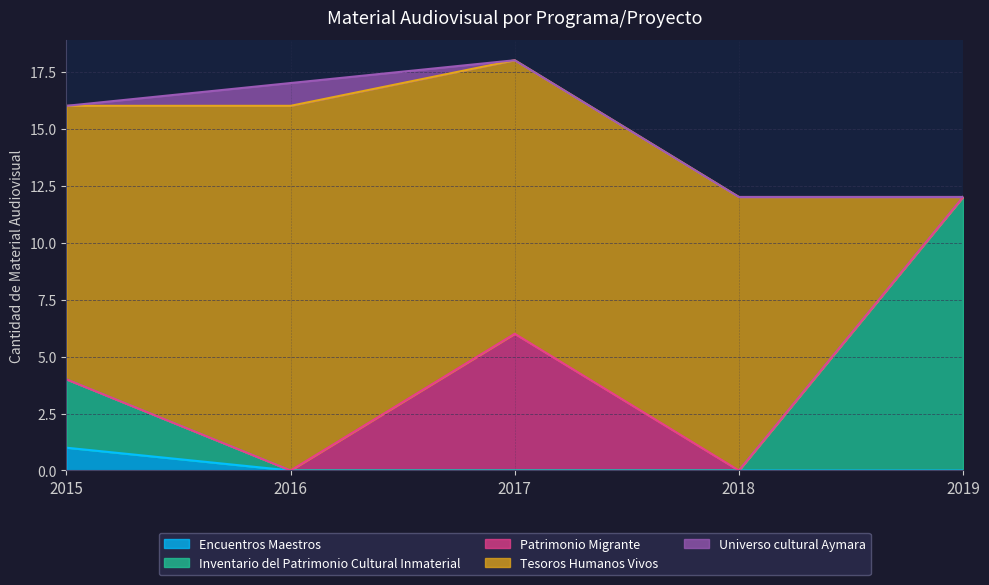

At which label is Patrimonio Migrante closest to 3?

2015